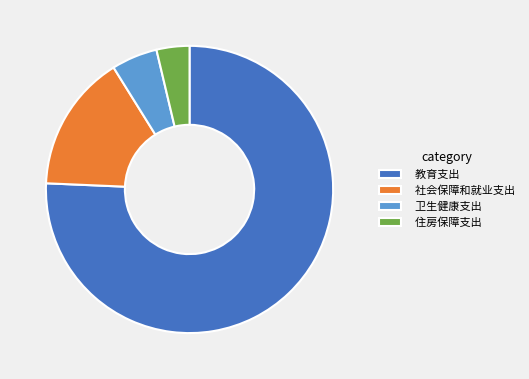

Which category has the smallest portion of the pie?

住房保障支出